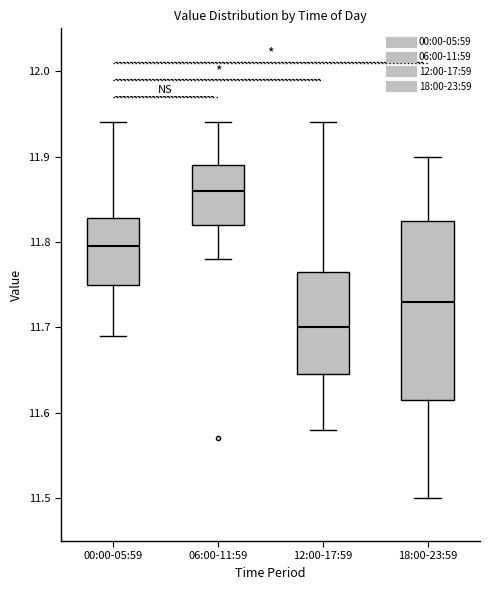

Reading left to right, read every box against the y-axis: the position of its median line, the range the box covers, and the ends of its whiskers. The values are not printed on the chart, so give them approximately, as read against the axis.

00:00-05:59: median 11.80, box 11.75 to 11.83, whiskers 11.69 to 11.94
06:00-11:59: median 11.86, box 11.82 to 11.89, whiskers 11.78 to 11.94
12:00-17:59: median 11.70, box 11.65 to 11.77, whiskers 11.58 to 11.94
18:00-23:59: median 11.73, box 11.62 to 11.83, whiskers 11.50 to 11.90